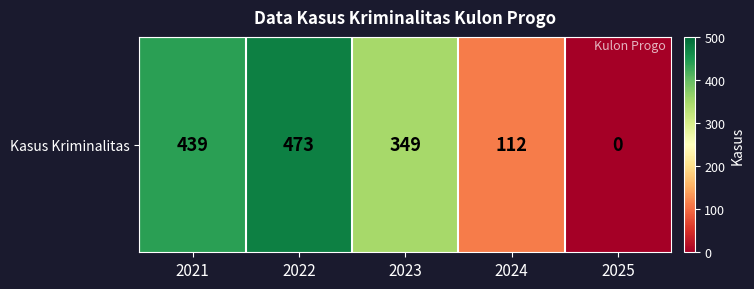

The chart shows a value of 147 at 2023. True or false?

False